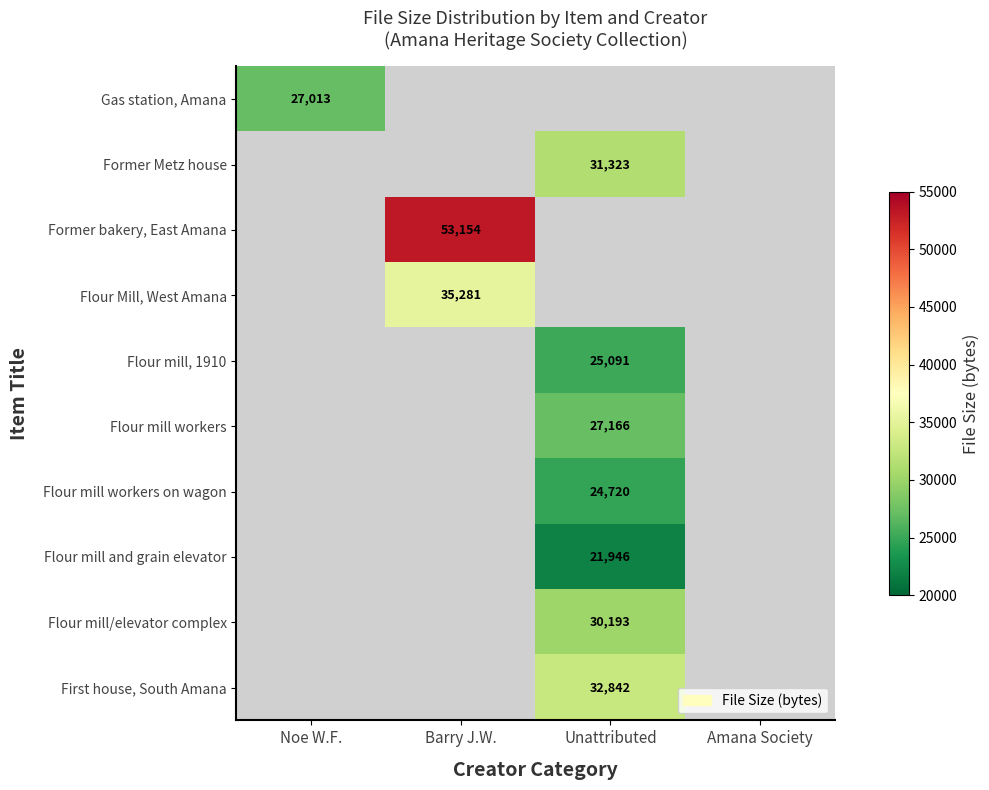

The value of Gas station, Amana at Noe W.F. is 27013. True or false?

True